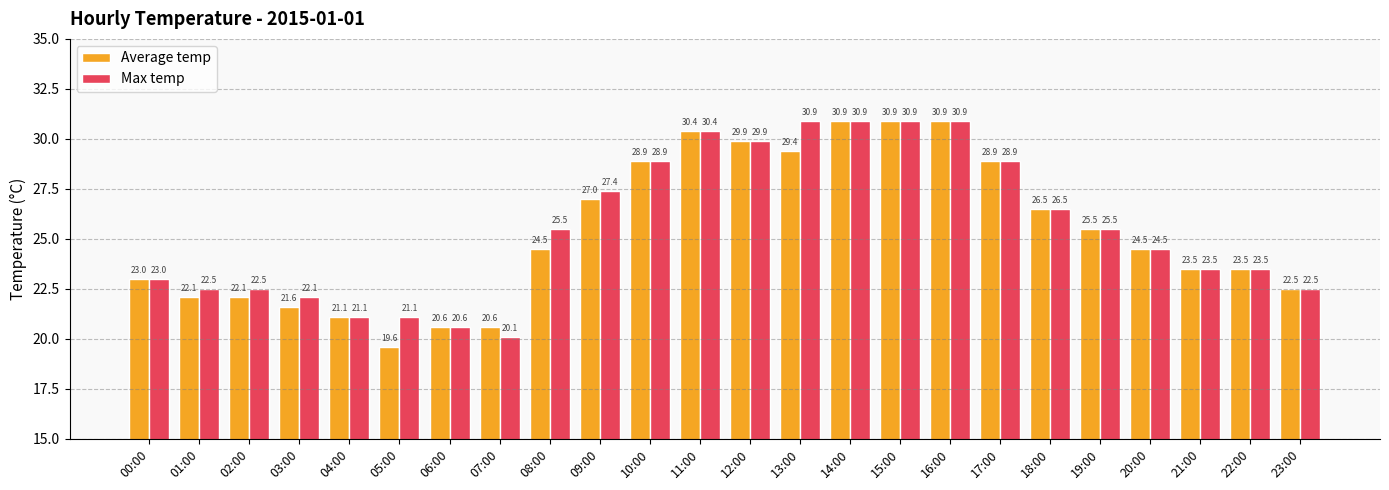

How many bars are there in each group?

2